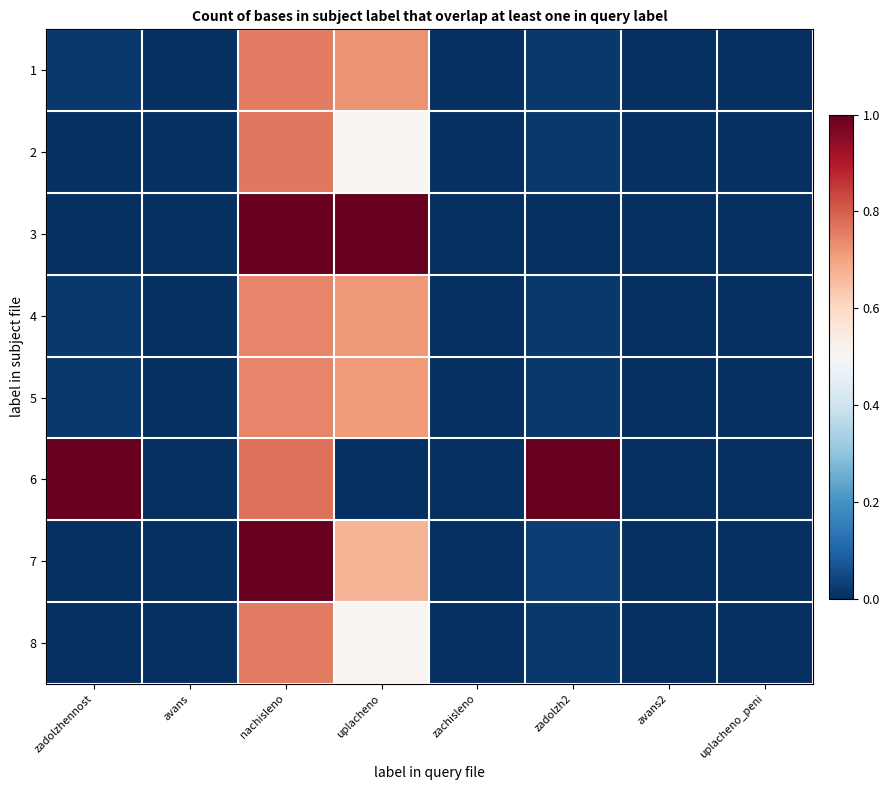

How many data points does each series have?

8